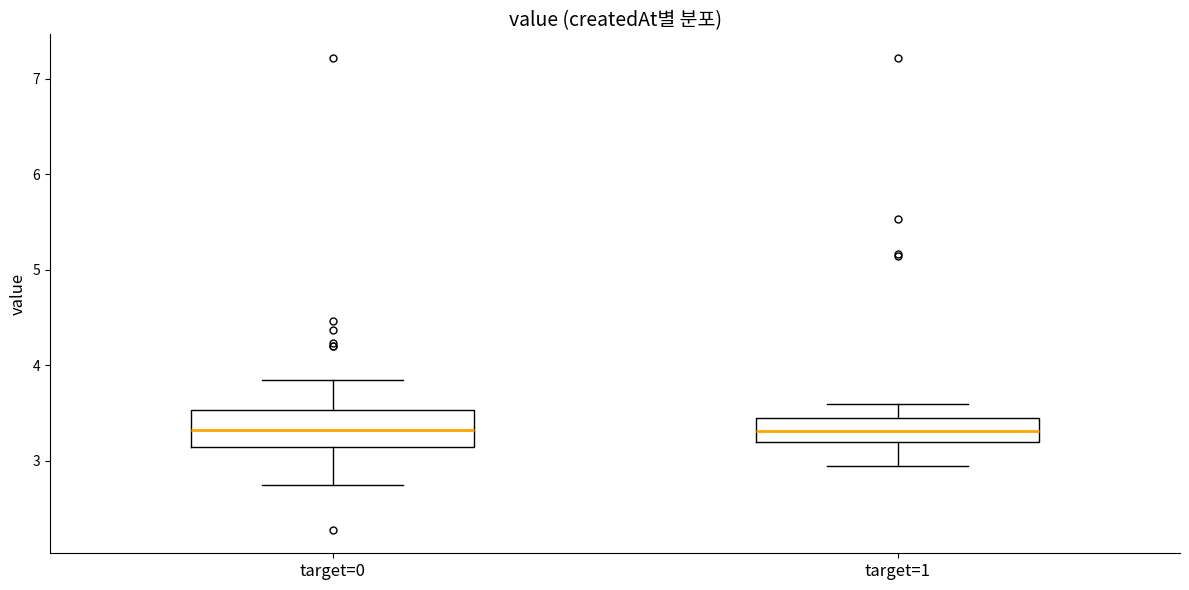

Reading left to right, transcribe this box plot: for each box, give where its median line is, the range the box spans, and where its two whiskers end, as read against the y-axis. The values are not printed on the chart, so give them approximately, as read against the axis.

target=0: median 3.3, box 3.2 to 3.5, whiskers 2.8 to 3.9
target=1: median 3.3, box 3.2 to 3.5, whiskers 3.0 to 3.6